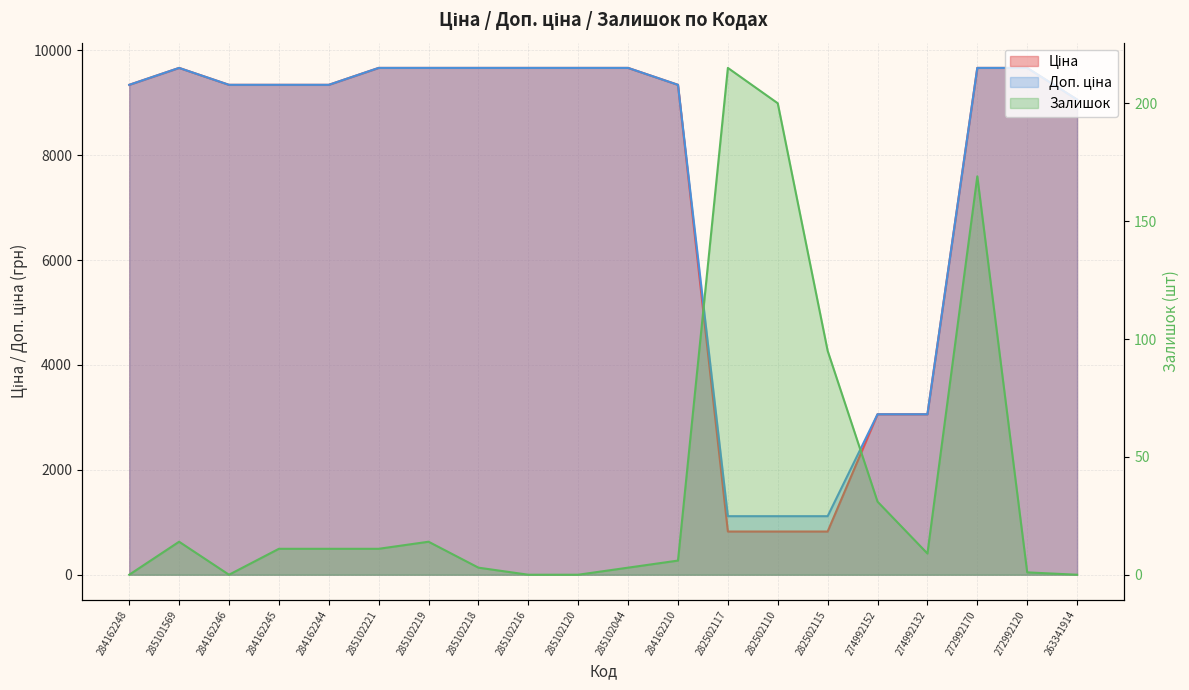

True or false: Залишок and Доп. ціна intersect in this chart.

False